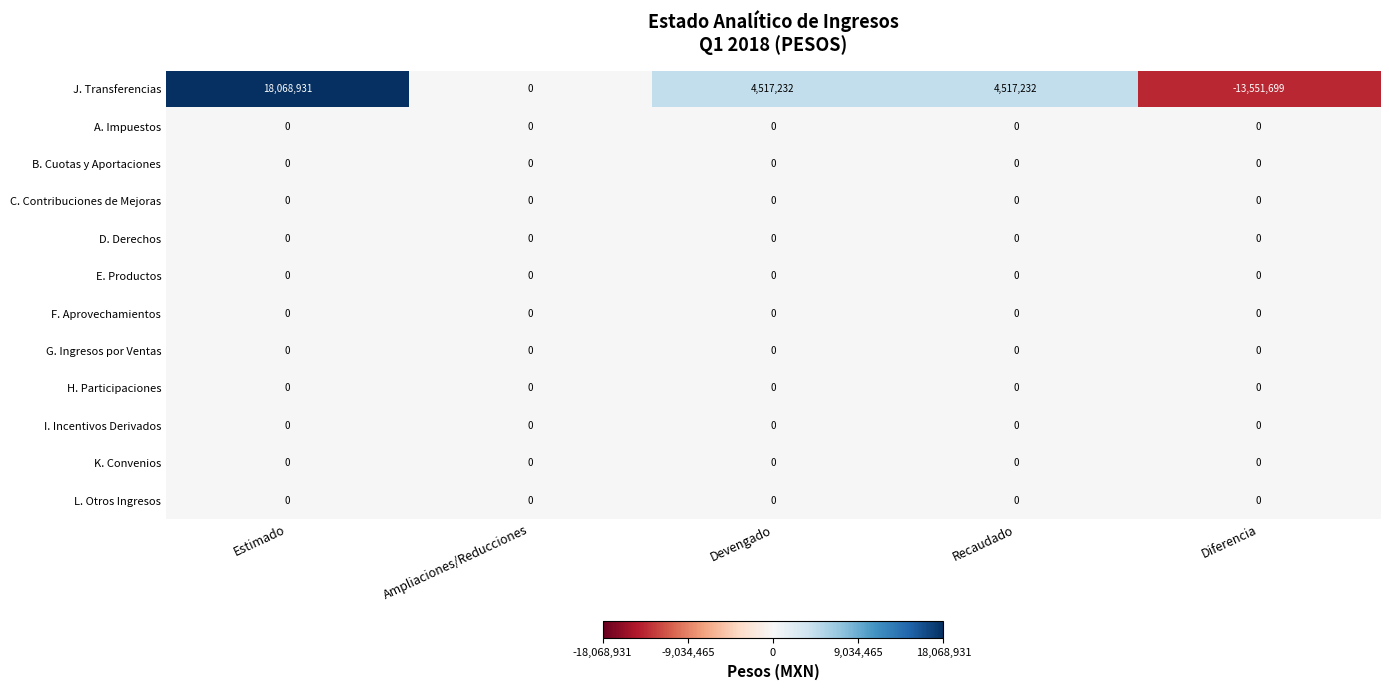

Which series changed the most between Ampliaciones/Reducciones and Devengado?

J. Transferencias